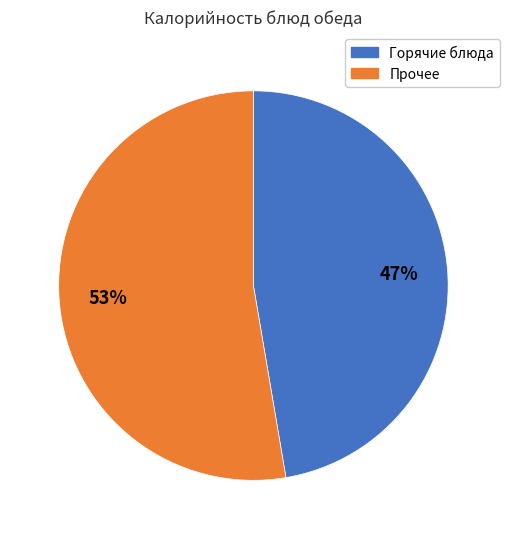

Count the number of slices in the pie.

2